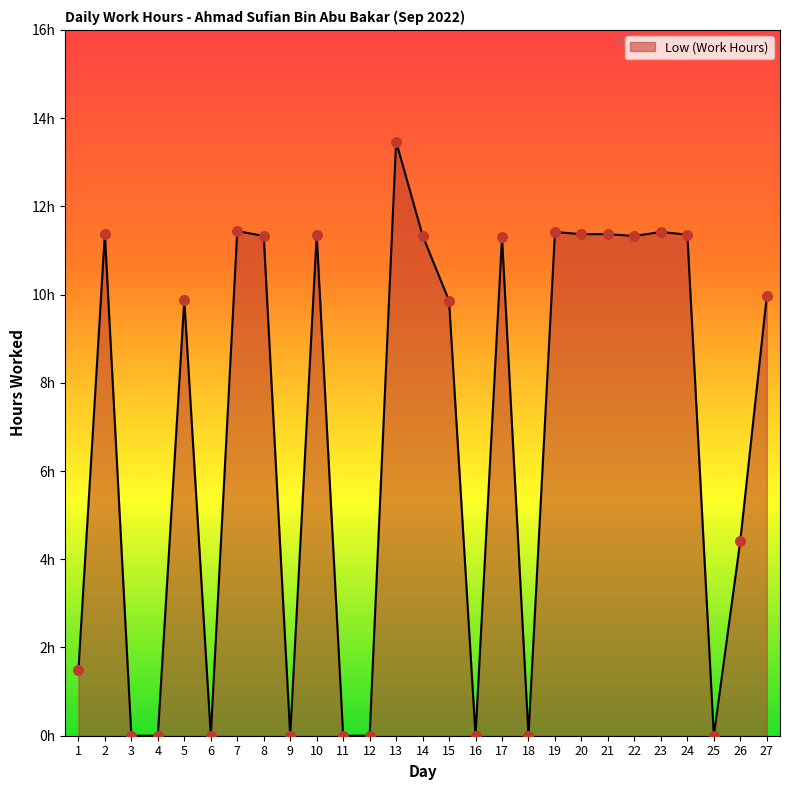

What is the change in value from 1 to 17?

+9.8